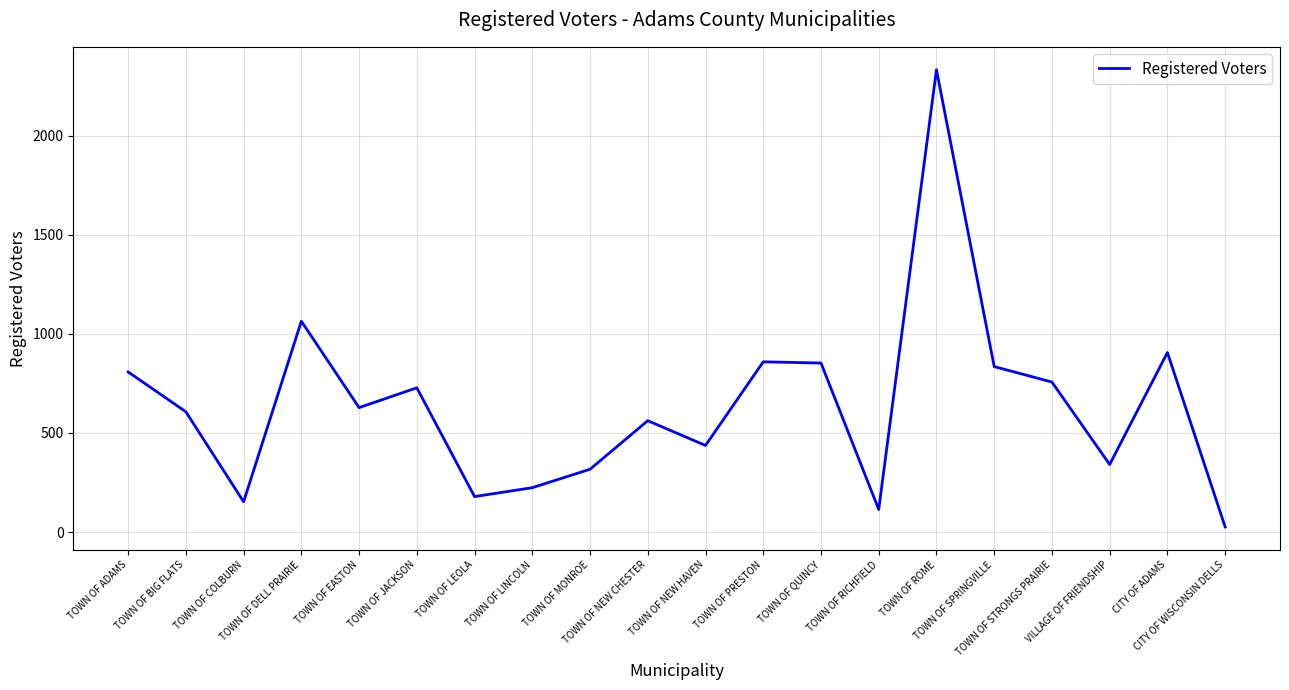

What is the greatest value displayed?

2333